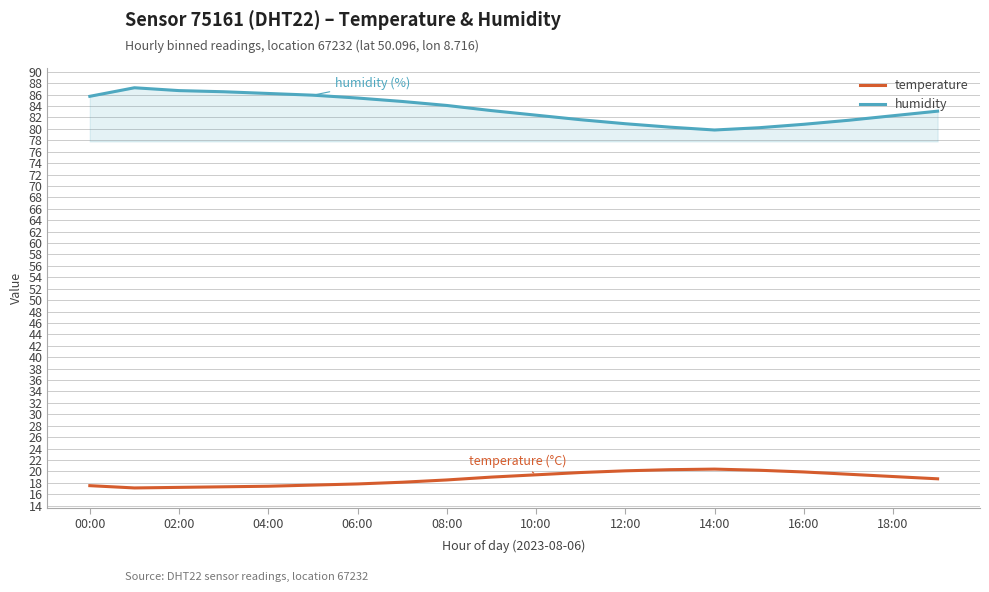

Which series has the largest range (max minus min)?

humidity